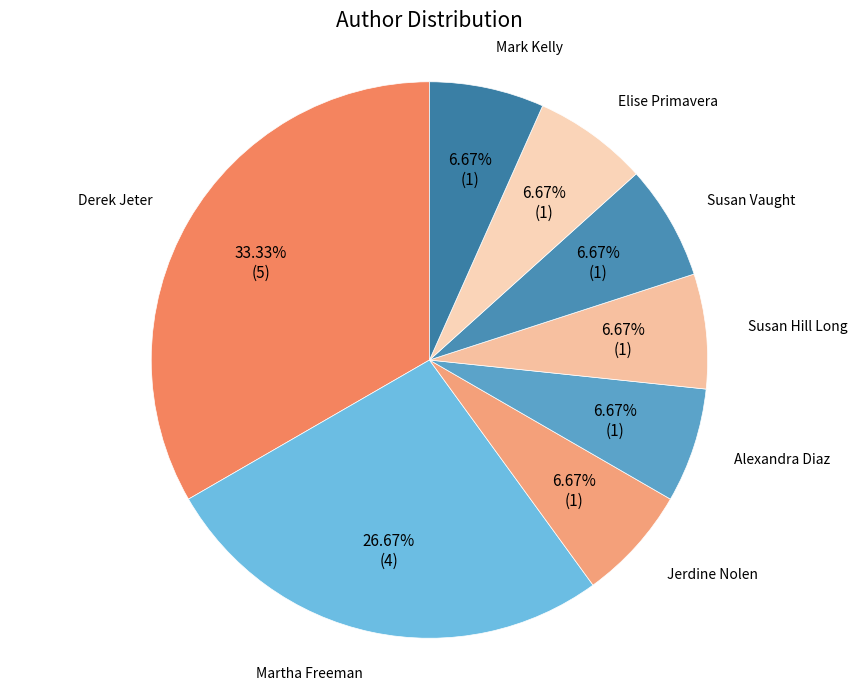

To the nearest percent, what is the average slice percentage?

12%